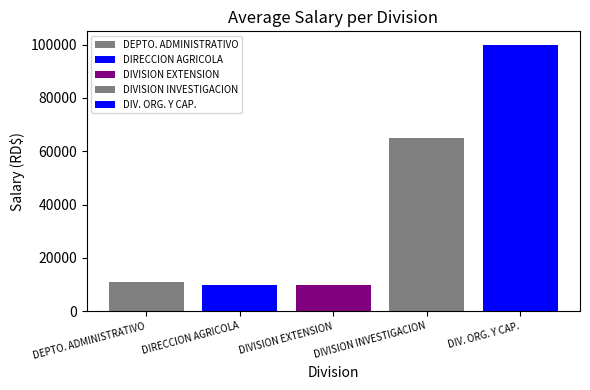

What is the smallest value displayed?

10000.0